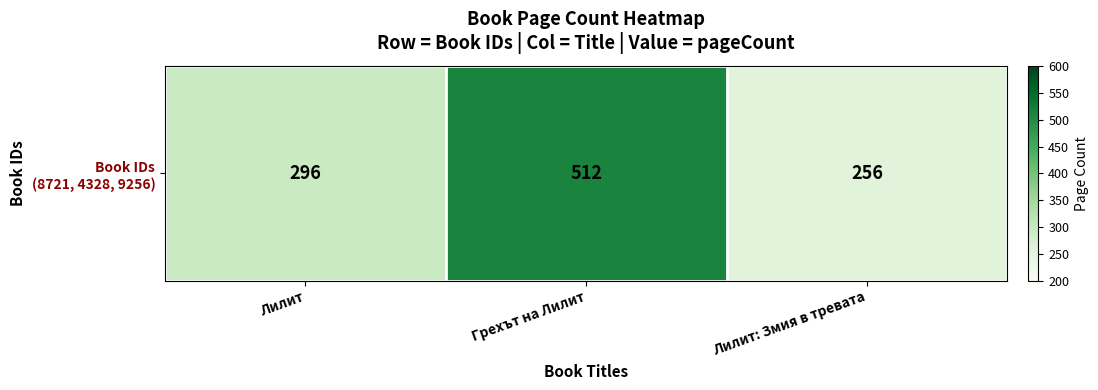

Reading right to left, what are all the values shown in this chart?

256	512	296